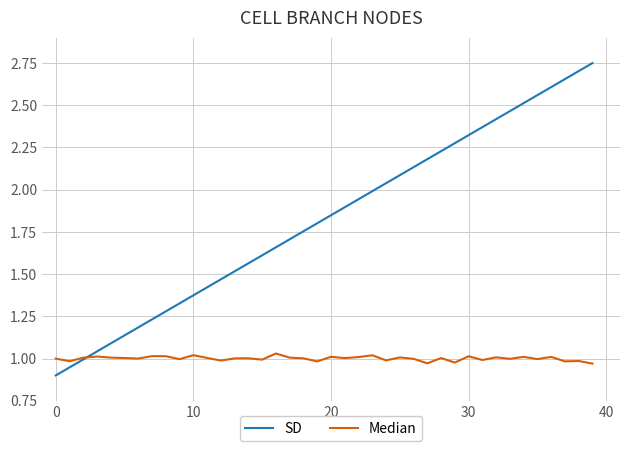

Rank the series by their maximum value, from lowest to highest.

Median, SD